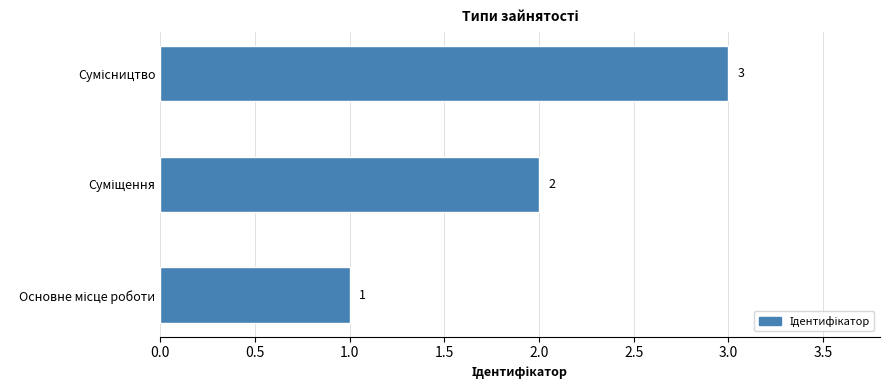

What is the sum of all values?

6